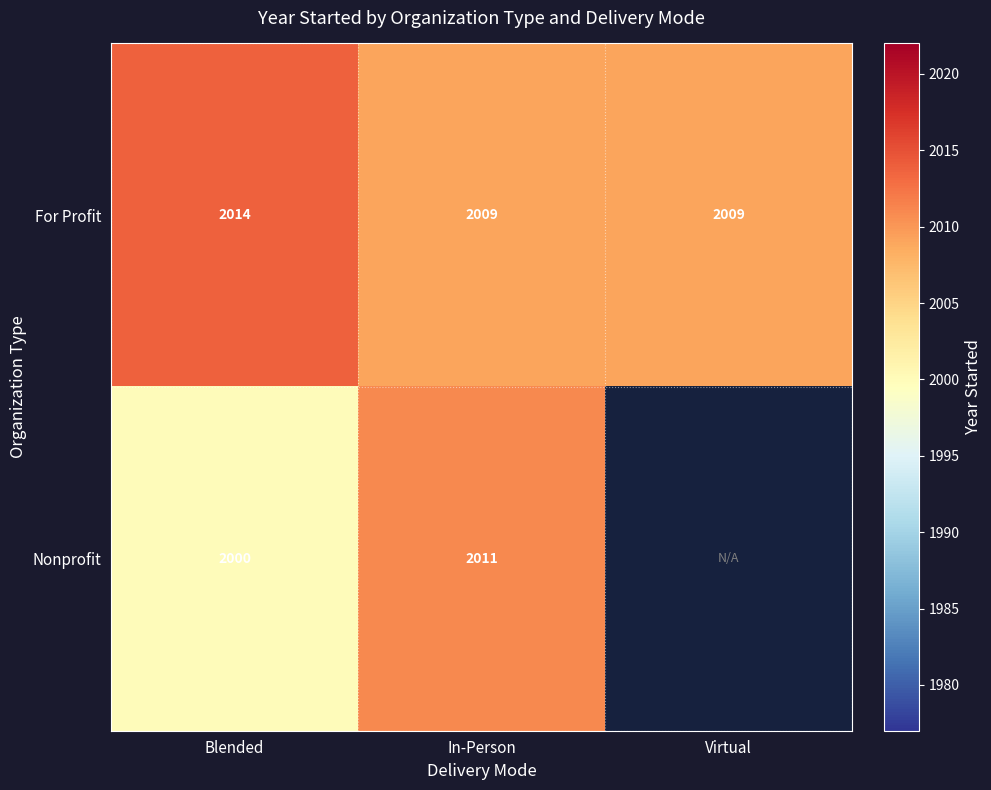

At Blended, list the series in order from largest to smallest.

For Profit, Nonprofit